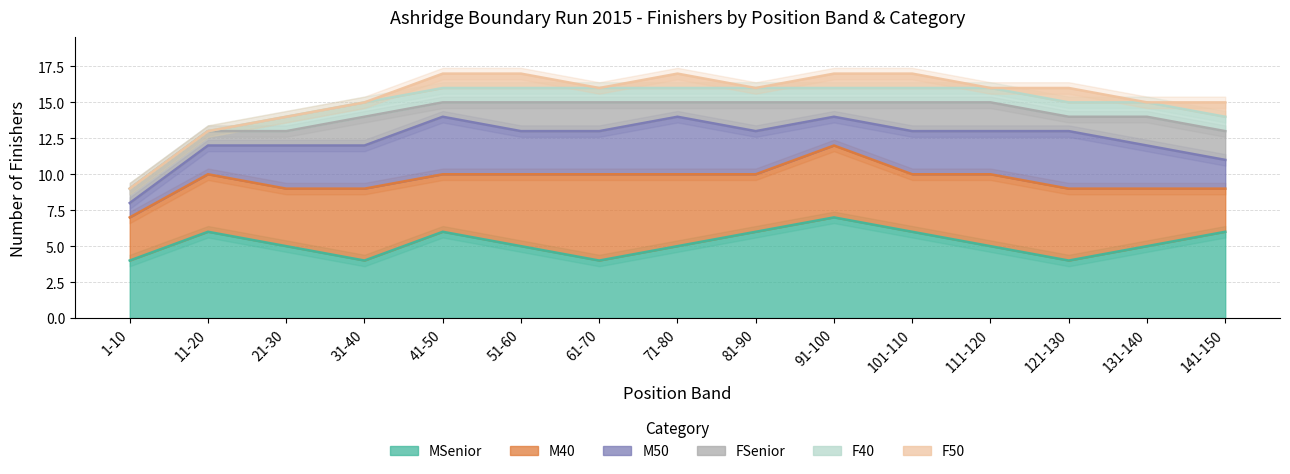

At which label is F40 closest to 0?

1-10